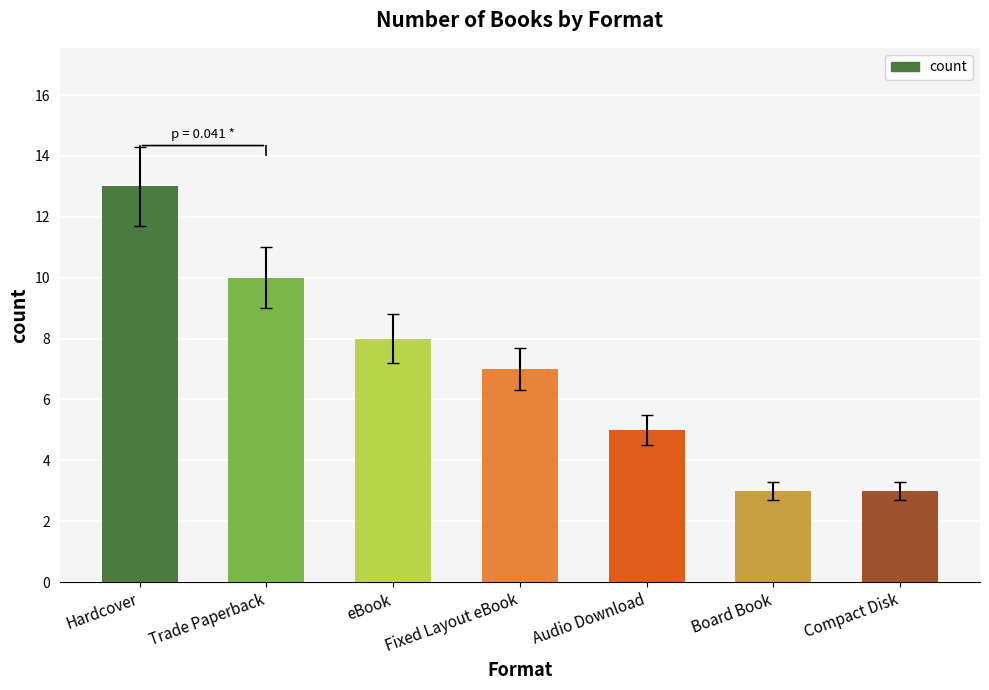

What position from the left is Board Book?

6